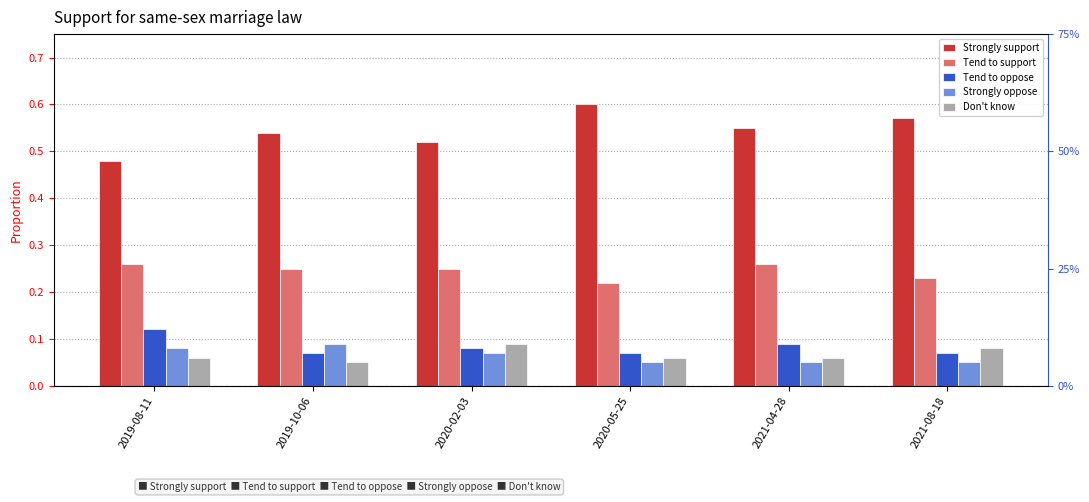

Reading left to right, what are all the values shown in this chart?

Strongly support: 0.5	0.5	0.5	0.6	0.6	0.6
Tend to support: 0.3	0.2	0.2	0.2	0.3	0.2
Tend to oppose: 0.1	0.1	0.1	0.1	0.1	0.1
Strongly oppose: 0.1	0.1	0.1	0.1	0.1	0.1
Don't know: 0.1	0.1	0.1	0.1	0.1	0.1